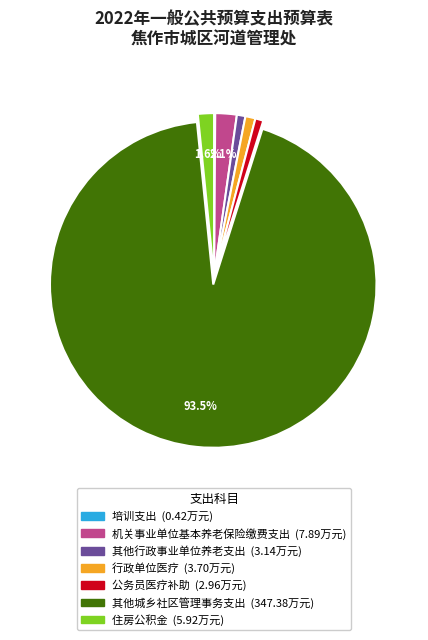

To the nearest percent, what is the difference between the largest and smallest slice percentages?

93%